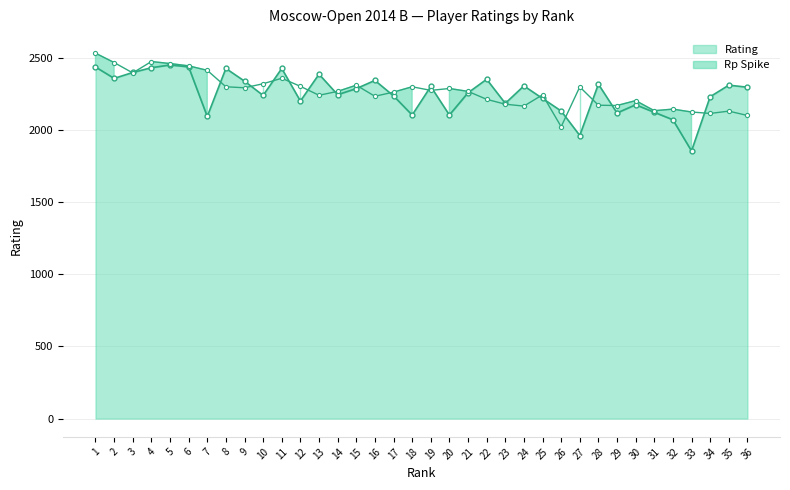

What is the average value?

2256